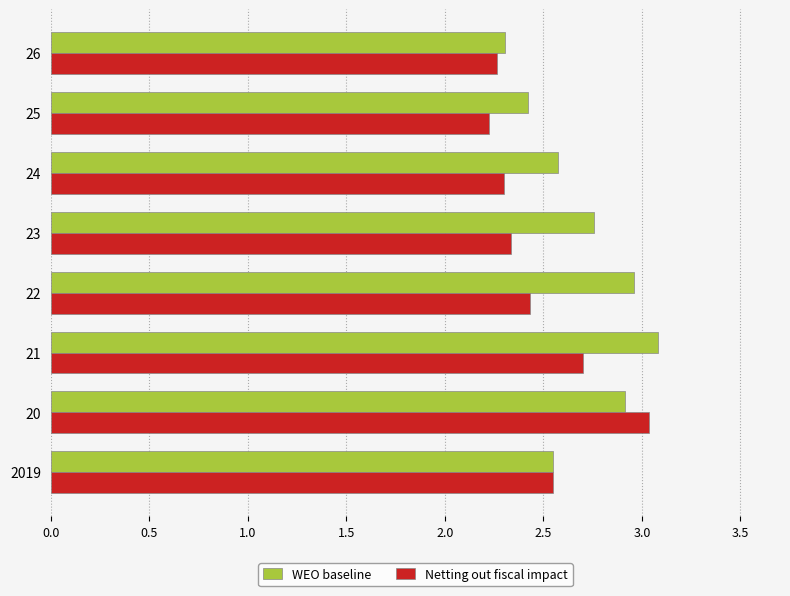

What is the spread (max minus min) of values at 24?

0.3